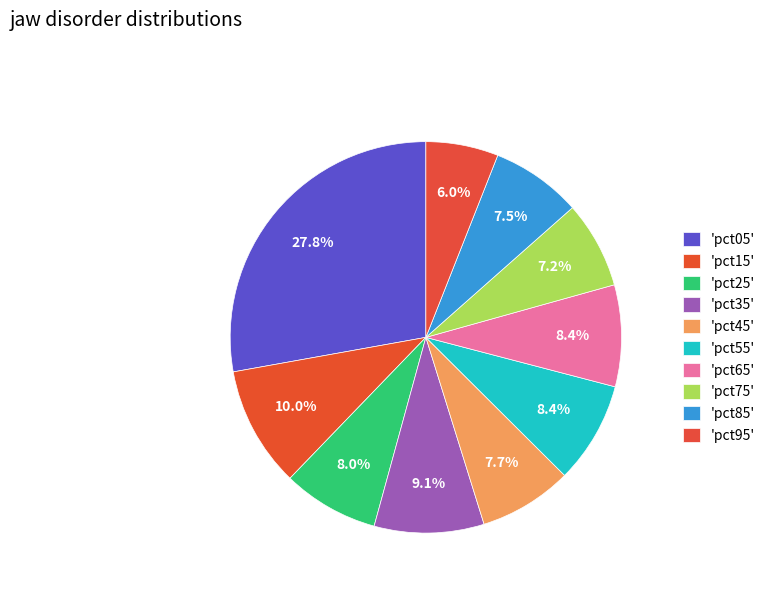

What is the largest slice in the pie chart?

pct05